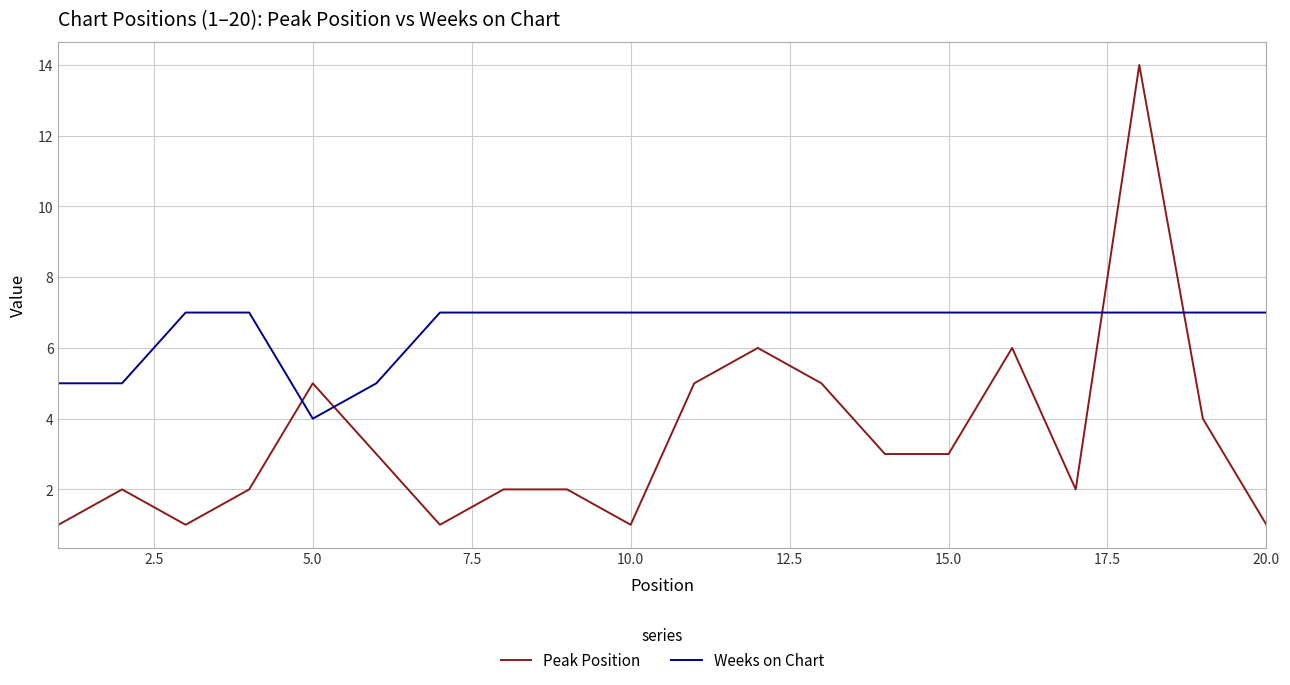

True or false: Peak Position has more than 2 interior local peaks.

True